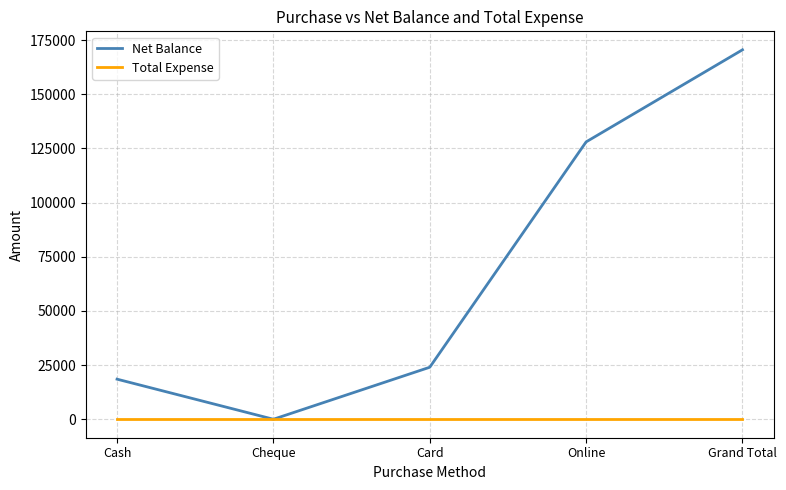

Rank the series at Grand Total from lowest to highest value.

Total Expense, Net Balance